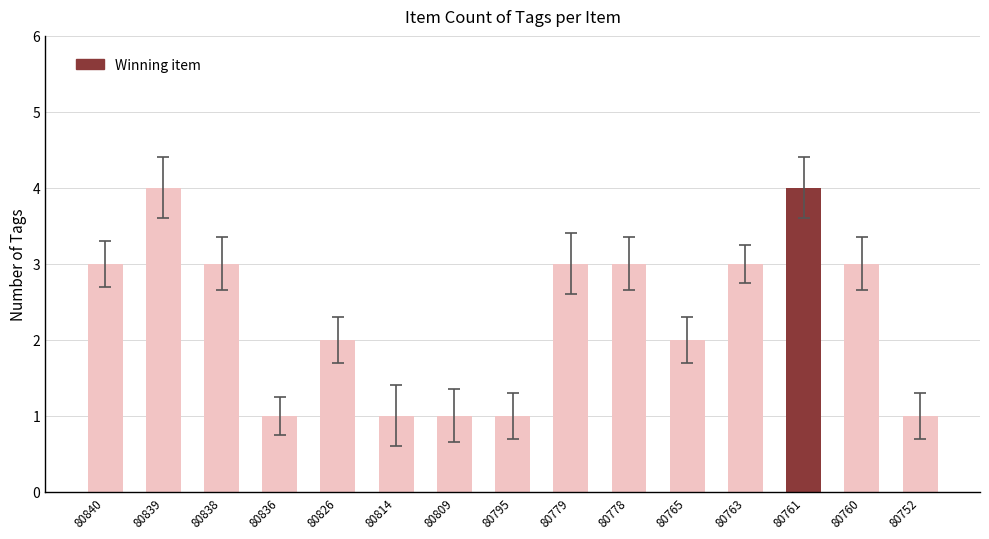

The chart shows a value of 2 at 80765. True or false?

True